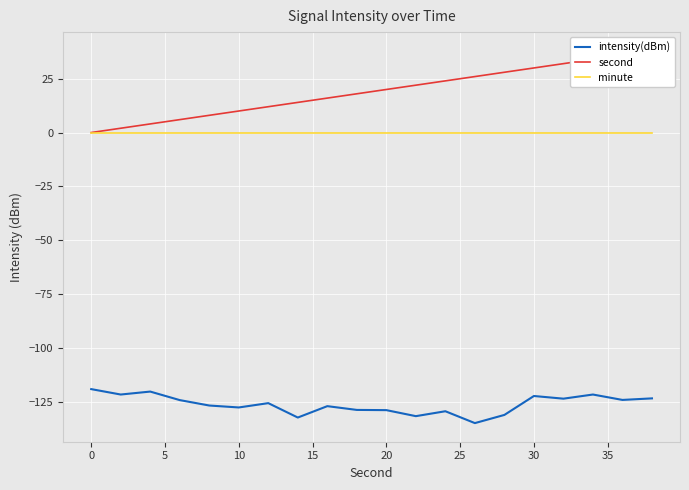

How many lines are shown in the chart?

3